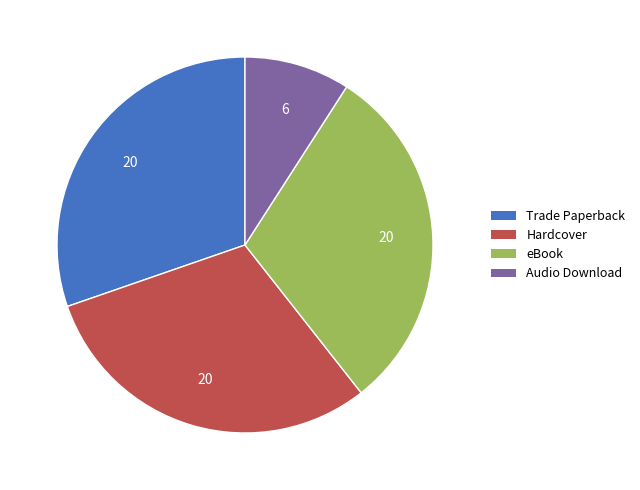

Does Hardcover represent more than half of the total?

No